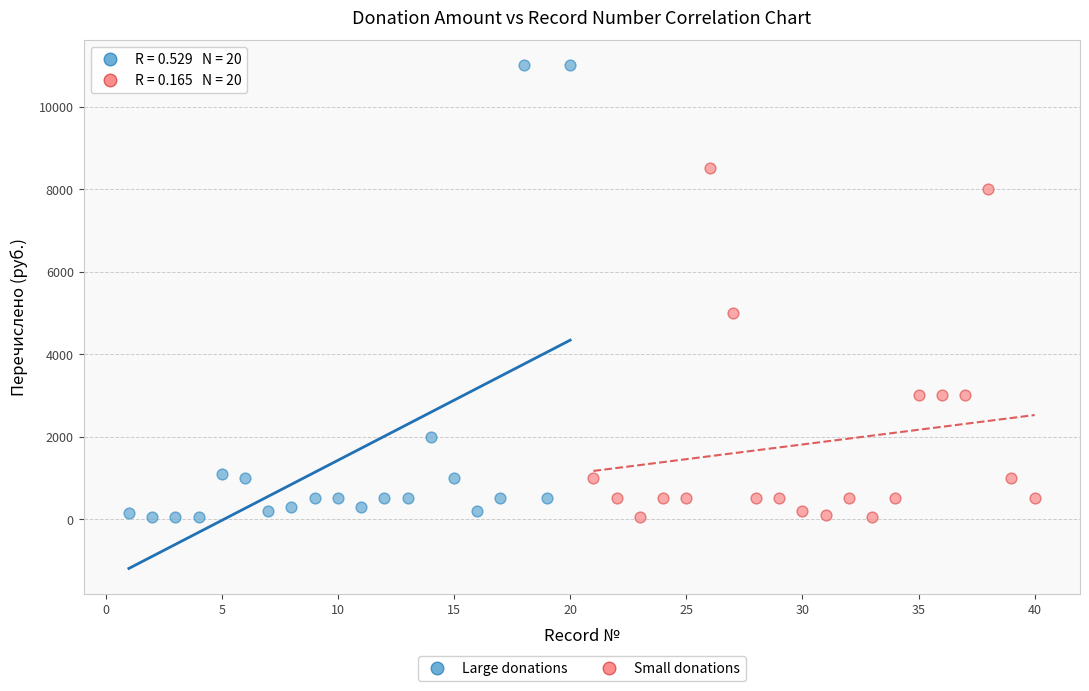

Which series has the largest Y range (max minus min)?

Large donations